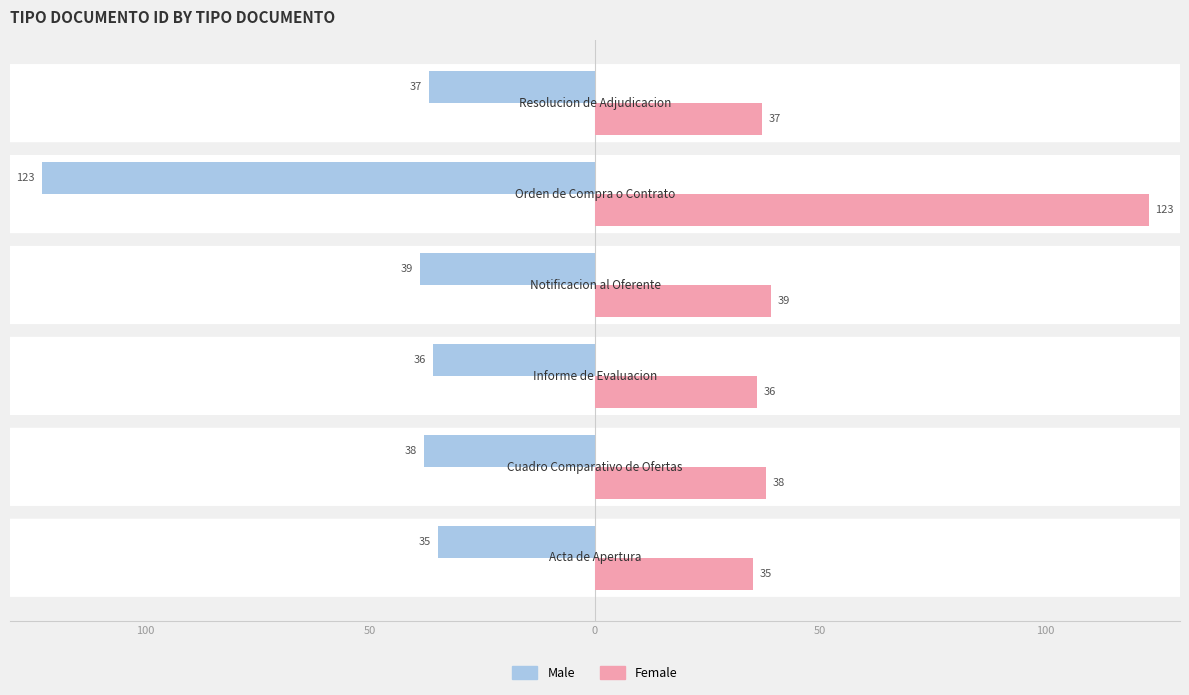

What are all the series names shown in the legend?

Male, Female